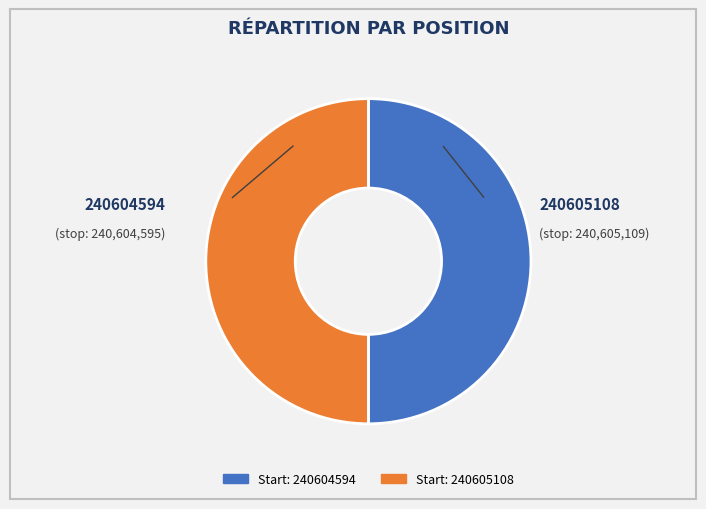

Rank the categories by value from lowest to highest.

240604594, 240605108